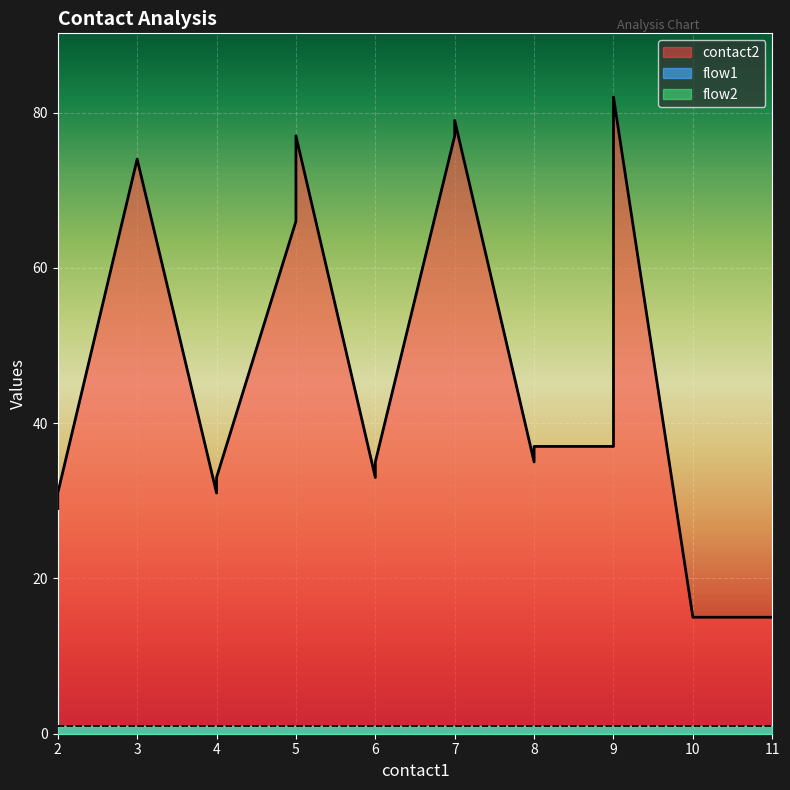

List the series in order of their peak value, lowest first.

flow1, flow2, contact2